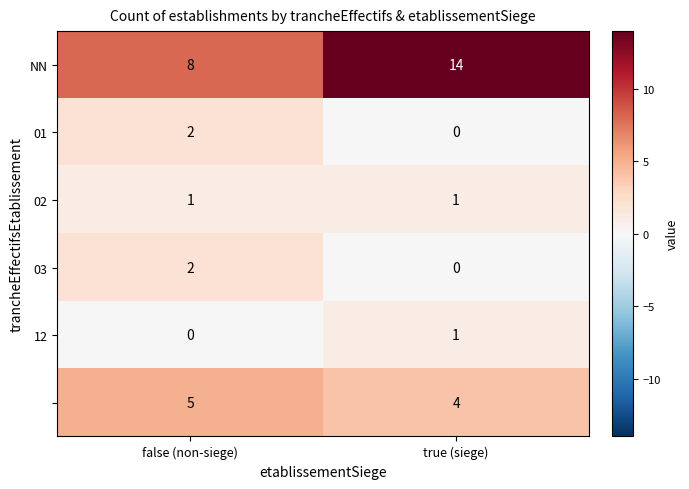

Which category has the highest value across all series?

true (siege)